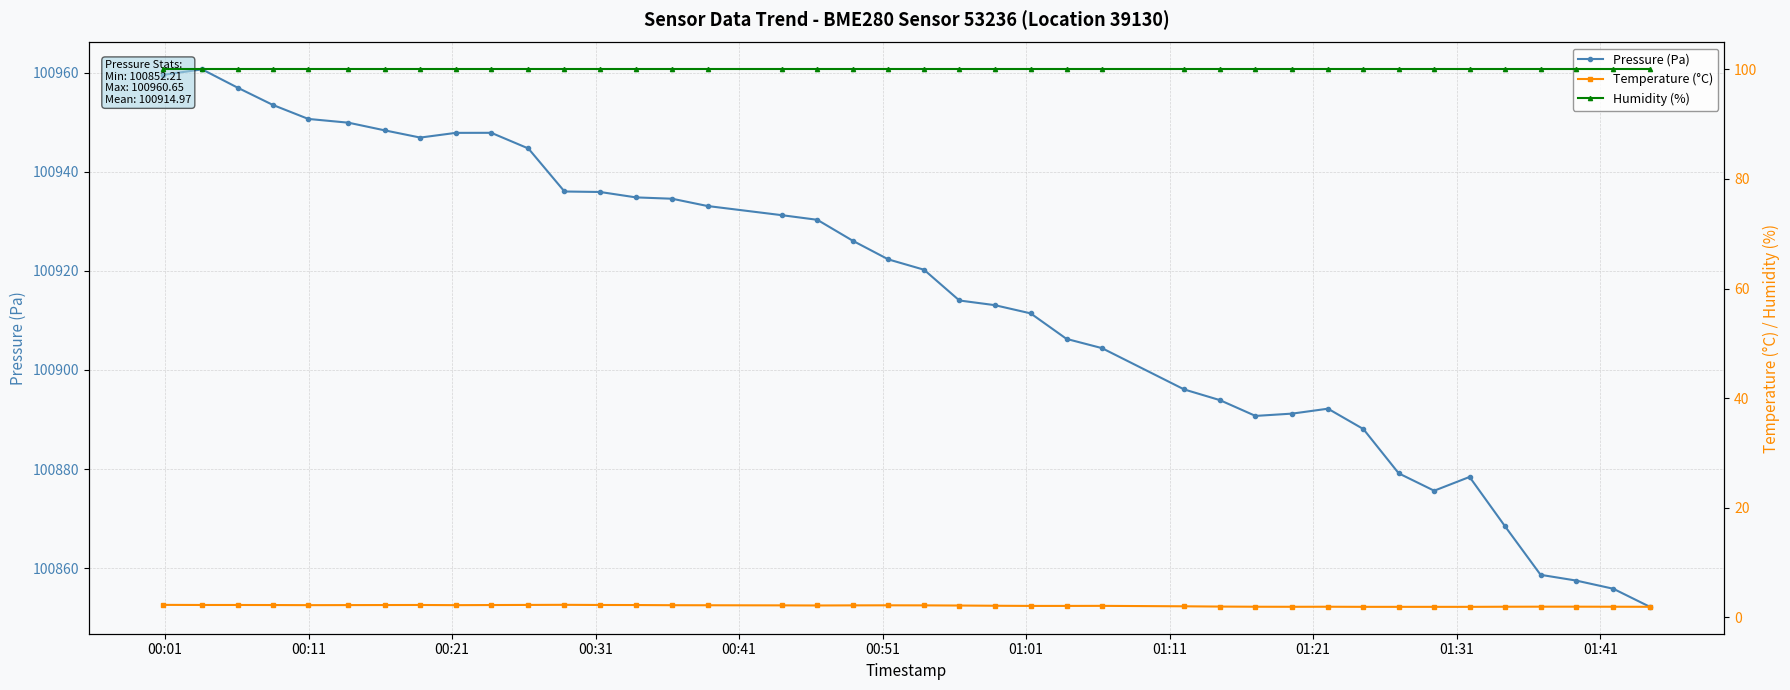

Does the chart have visible grid lines?

Yes